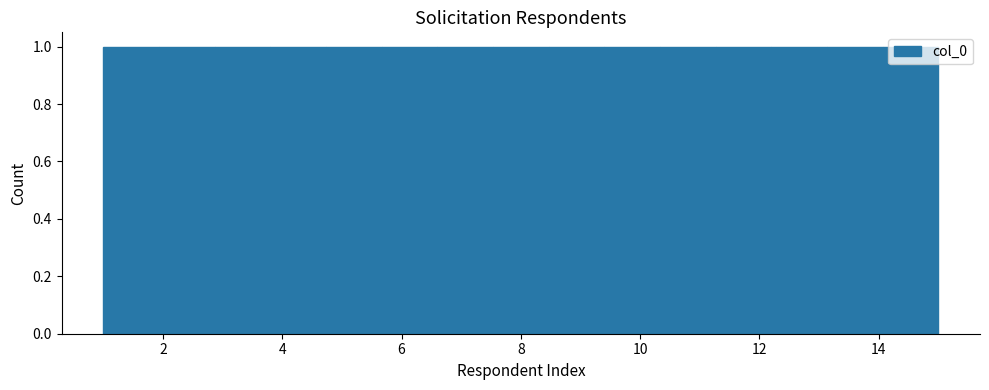

How tall is the bar that spans 2.8 to 3.8 on the x-axis? Neither the bar edges nor the heights are printed on the chart, so give them approximately, as read against the axes.

1